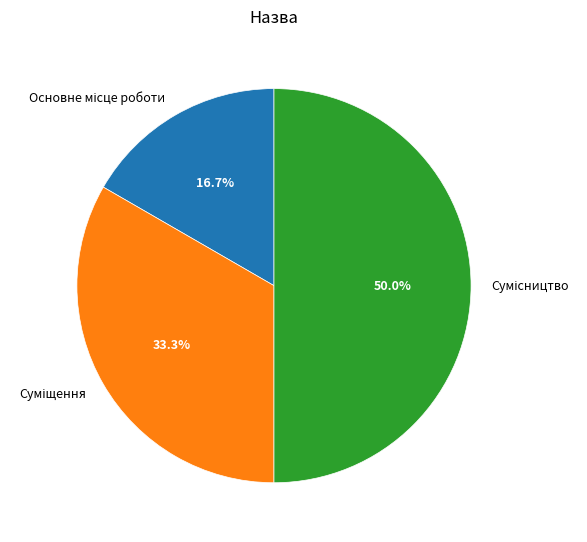

Count the number of slices in the pie.

3